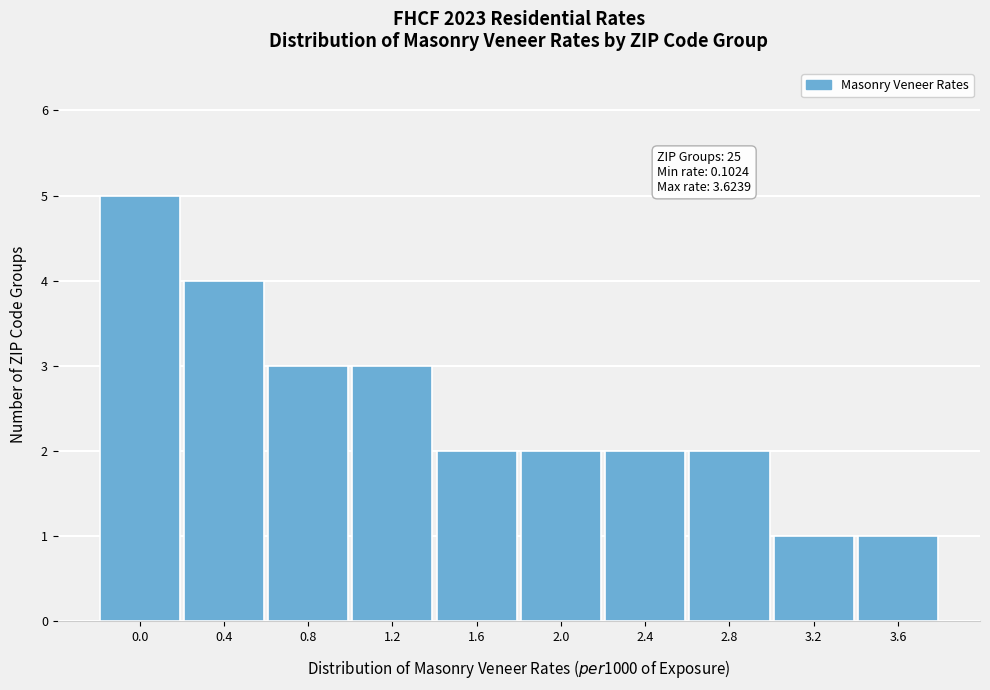

Reading left to right, transcribe all the data shown in this chart.

0.0=5	0.4=4	0.8=3	1.2=3	1.6=2	2.0=2	2.4=2	2.8=2	3.2=1	3.6=1